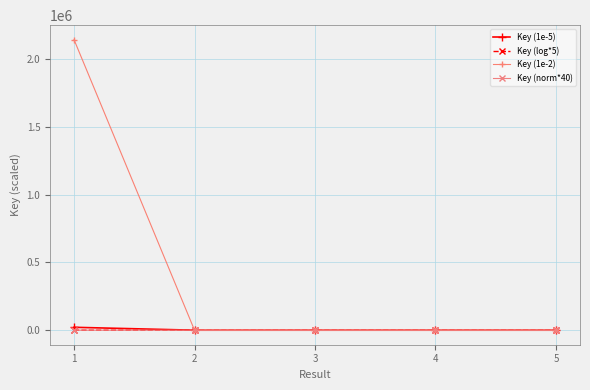

Between 1 and 5, which series saw the biggest shift?

Key (1e-2)